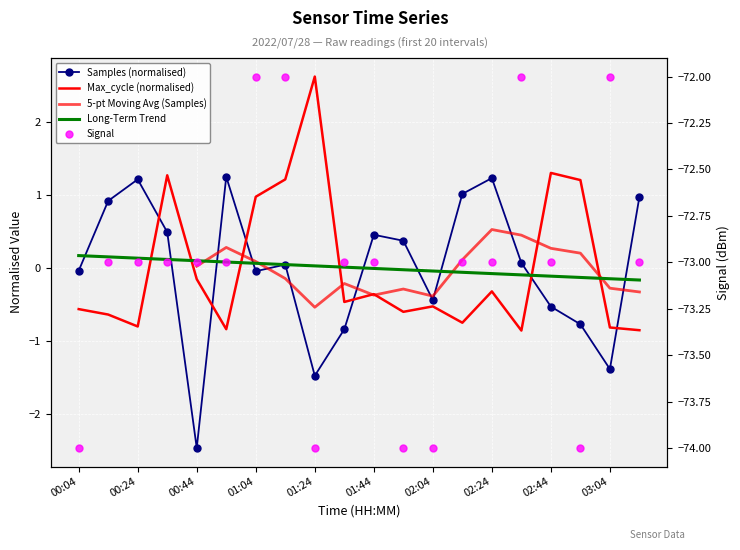

Which series changed the most between 00:04 and 00:24?

Samples